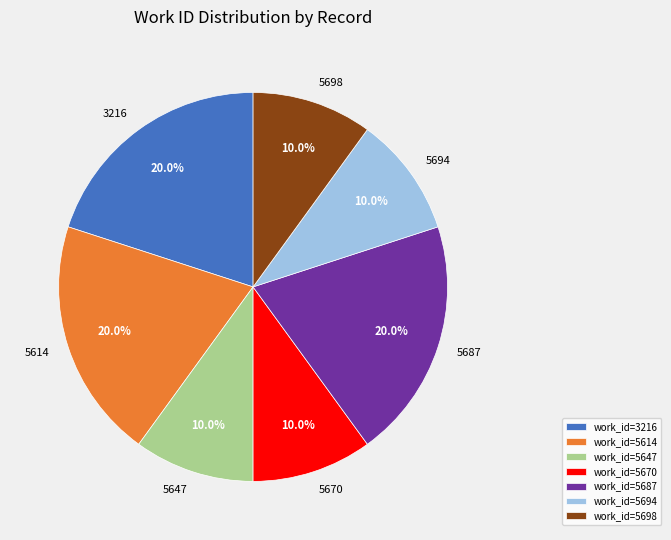

Count the number of slices in the pie.

7